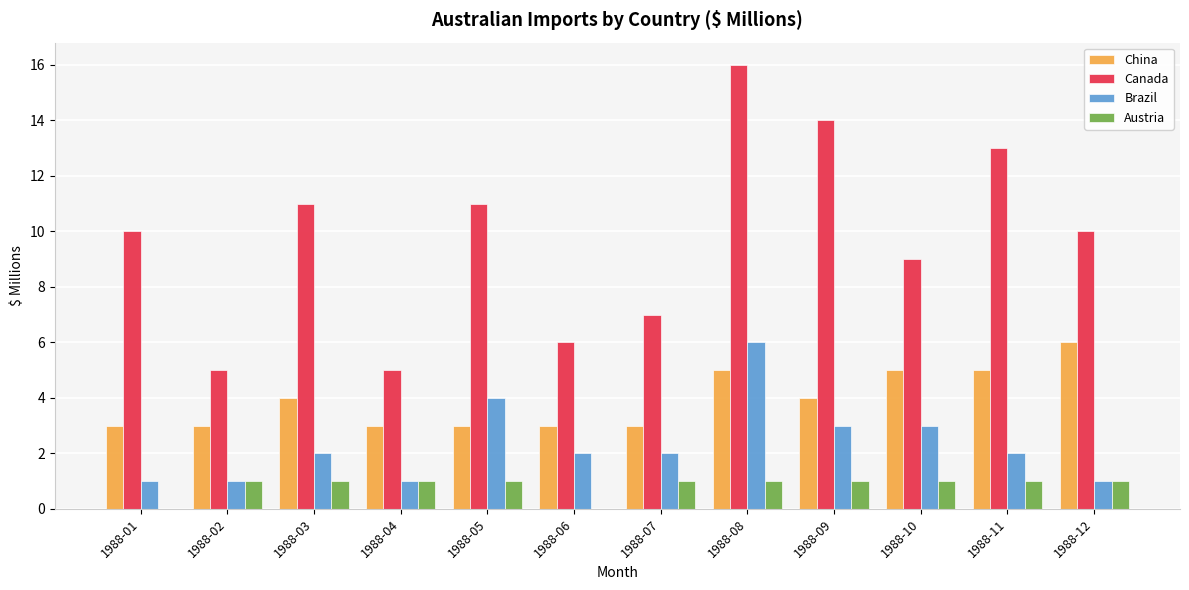

Is the value of China at 1988-01 greater than the value of Brazil at 1988-04?

Yes